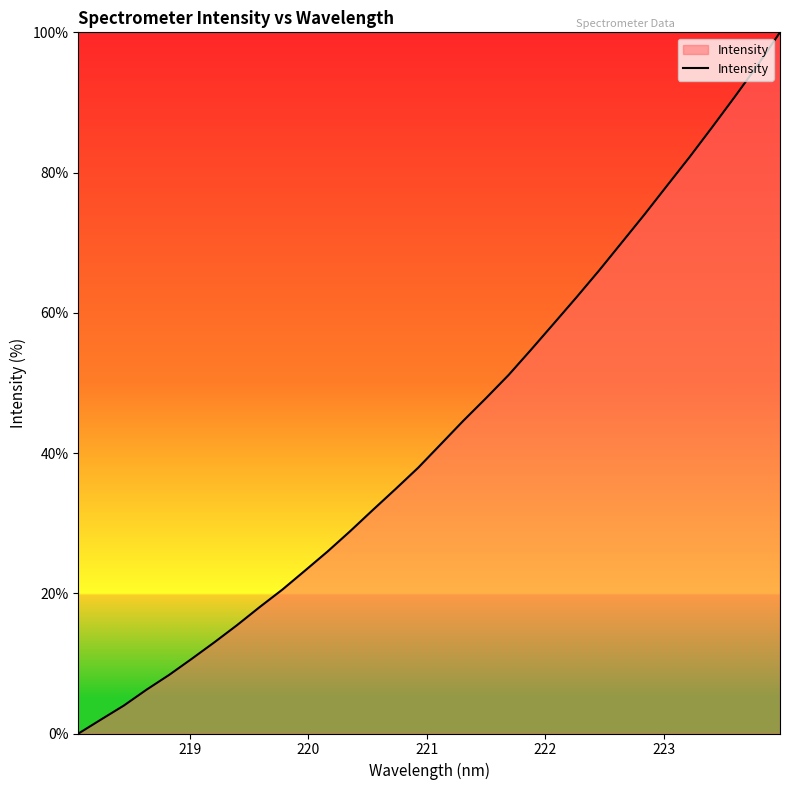

What is the maximum value shown in the chart?

100.0